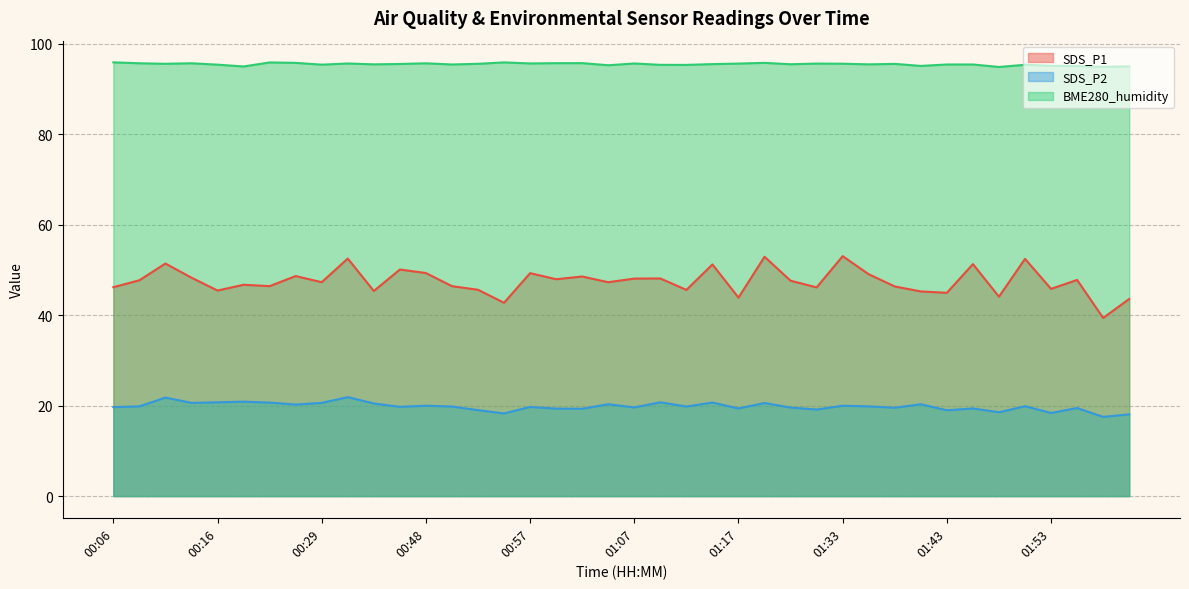

Which series has the largest range (max minus min)?

SDS_P1